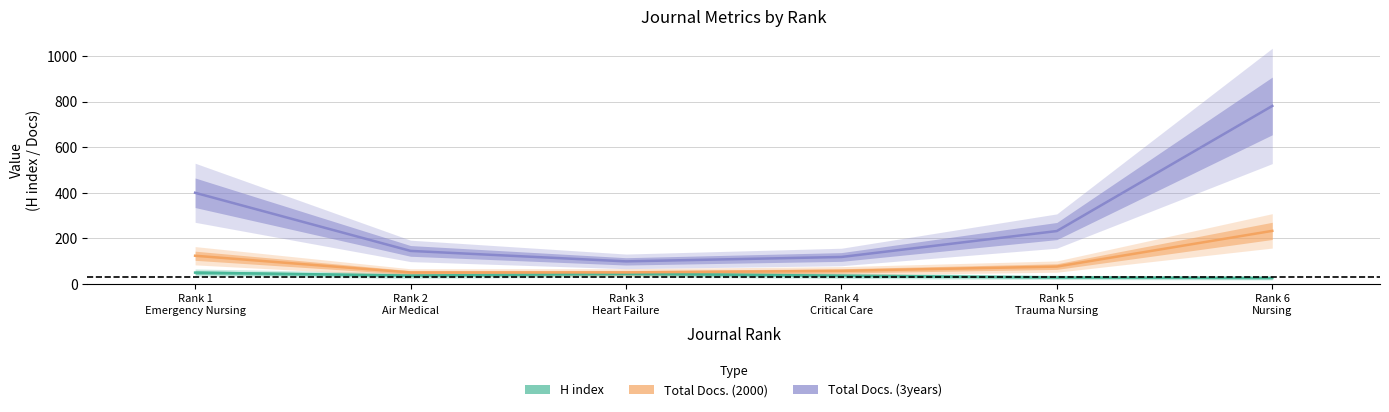

At which category is the sum across all series the highest?

Rank 6
Nursing